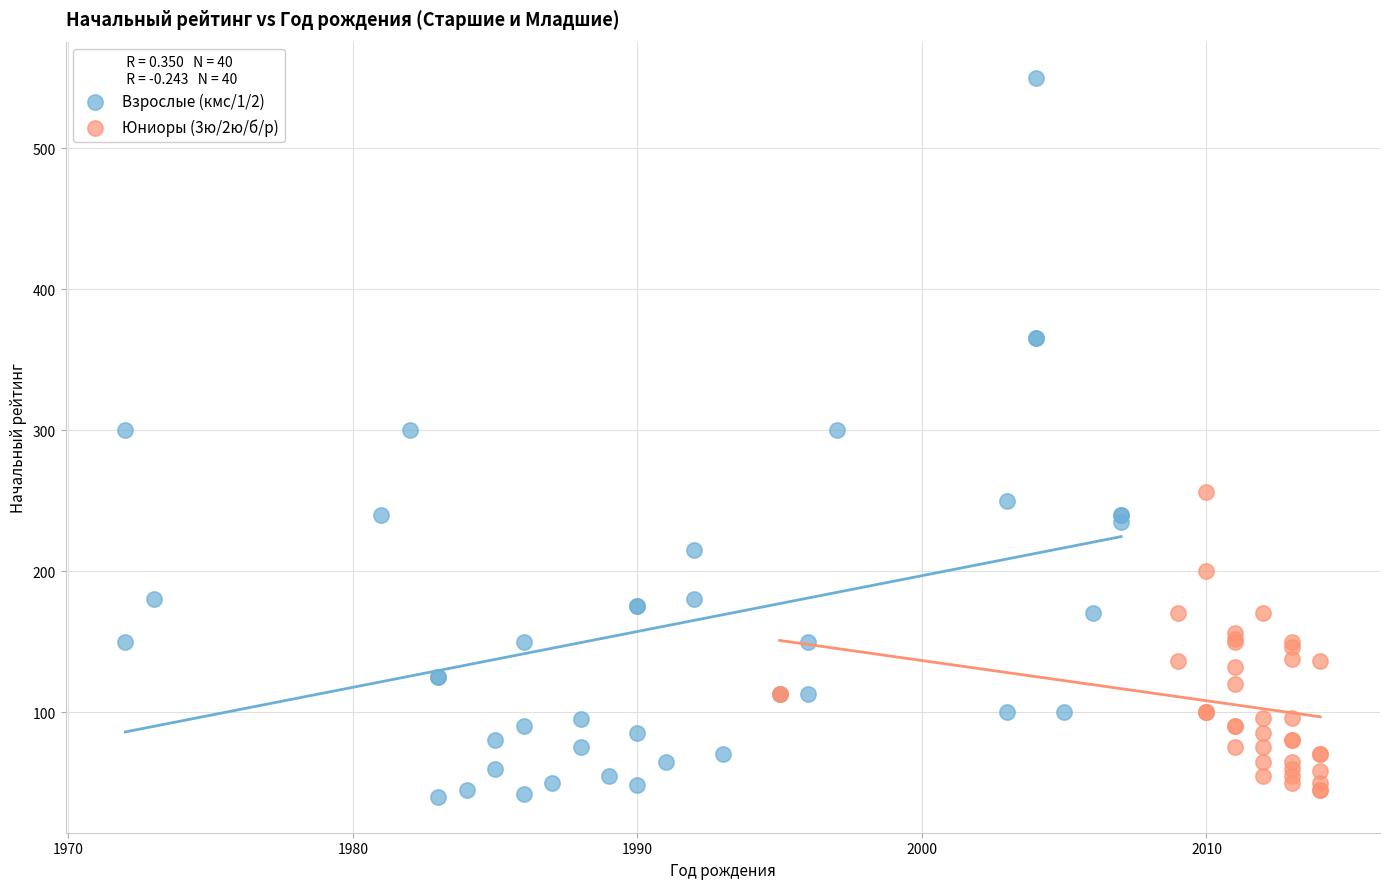

Which series reaches the maximum Y coordinate?

Взрослые (кмс/1/2)